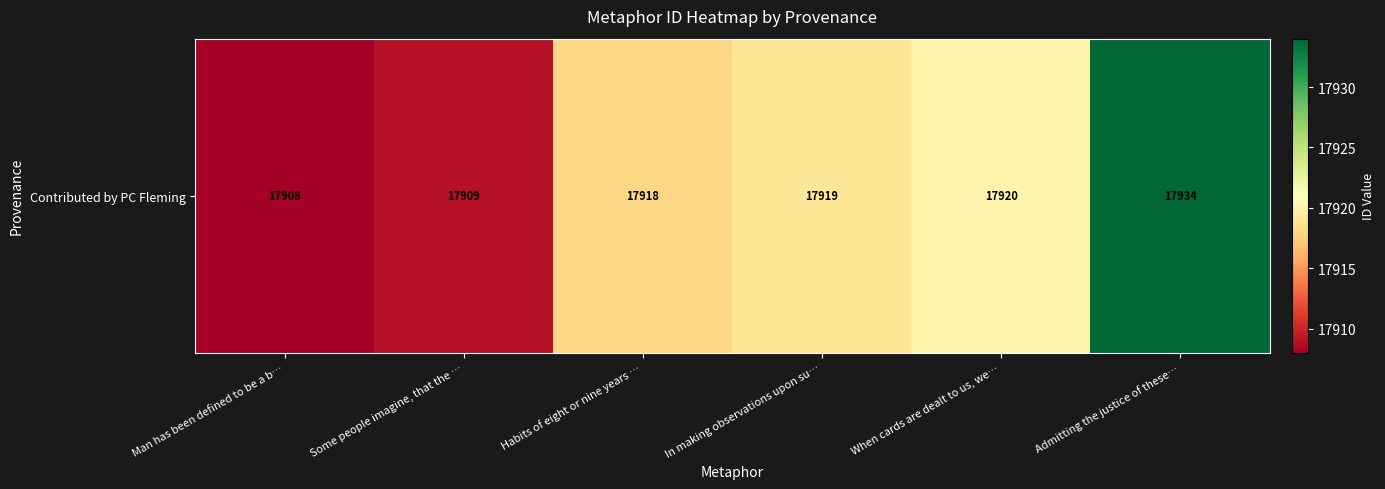

True or false: the data shows 17908 at Man has been defined to be a b….

True